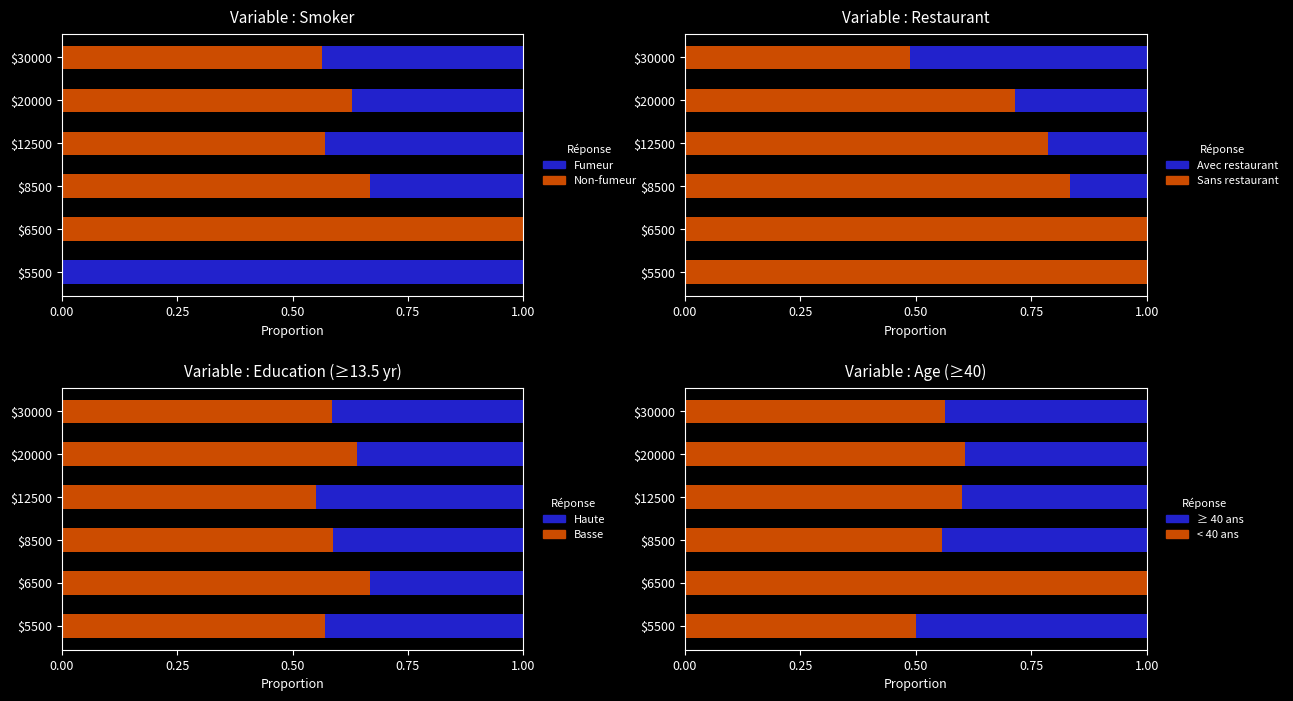

Read the smoker value at $6500.

1.0